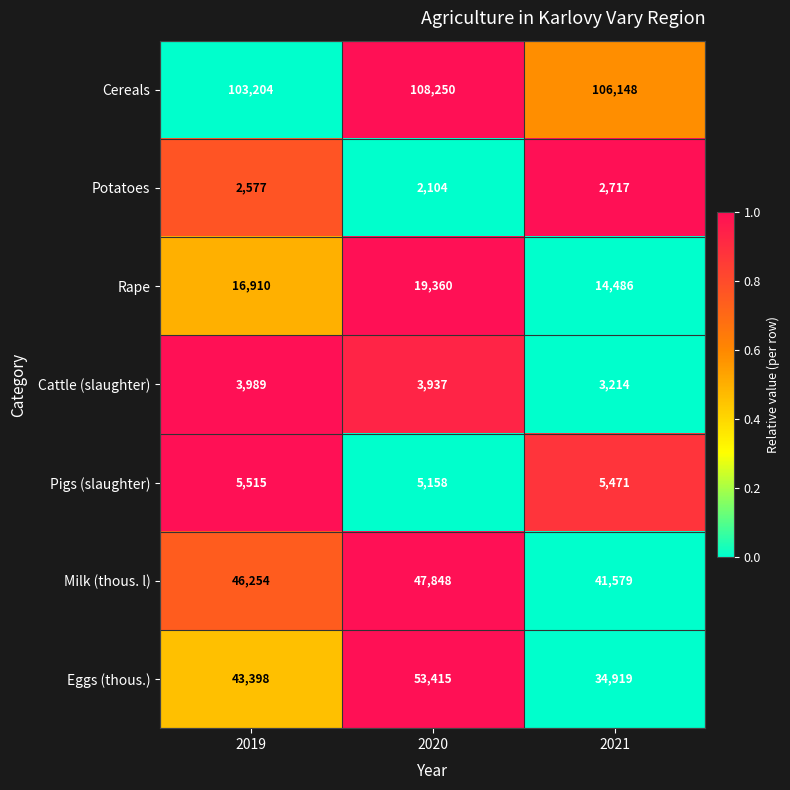

Which series has the widest spread of values?

Eggs (thous.)